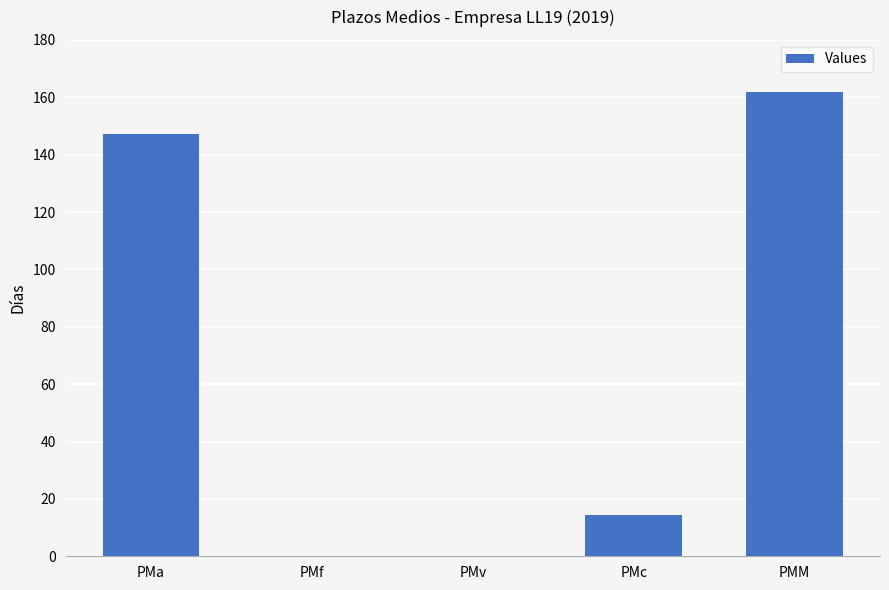

What is the sum of the values at PMa and PMc?

161.7